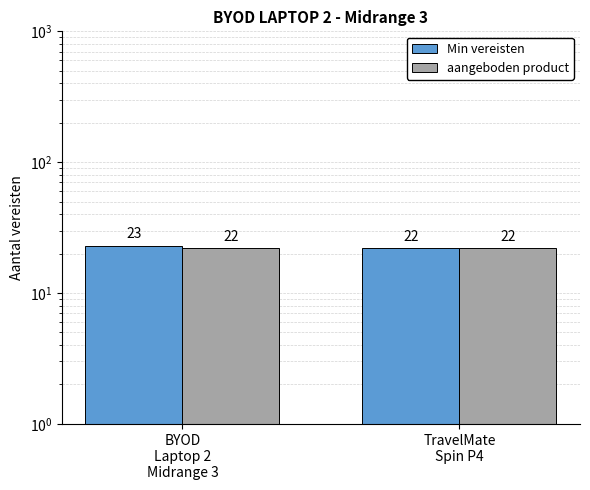

At how many categories does at least one series exceed 22?

1